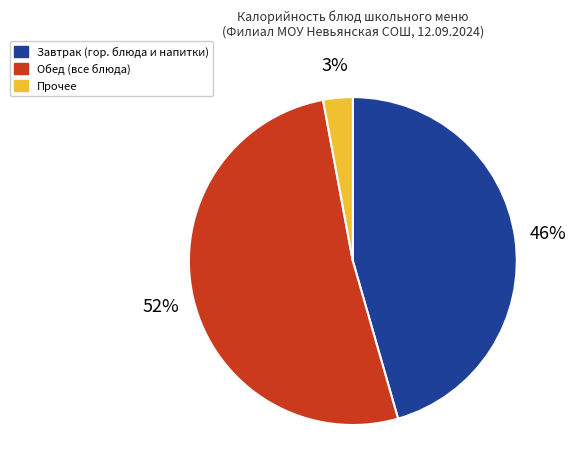

How many segments does this pie chart have?

3